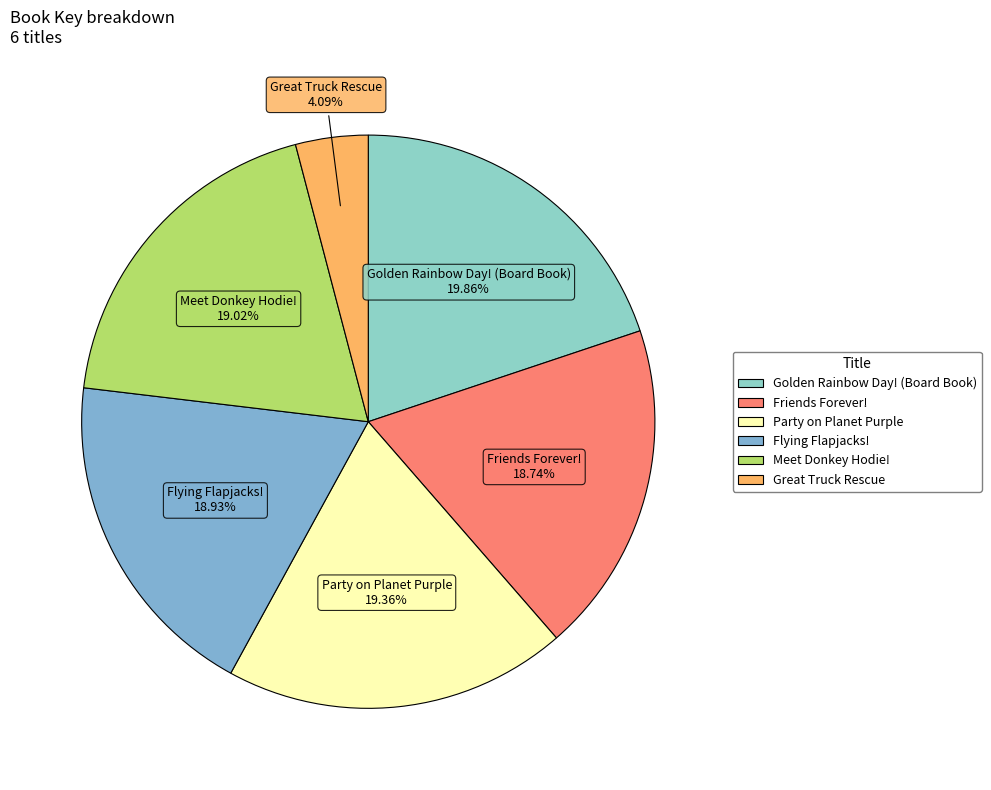

Is Party on Planet Purple the majority of the pie?

No